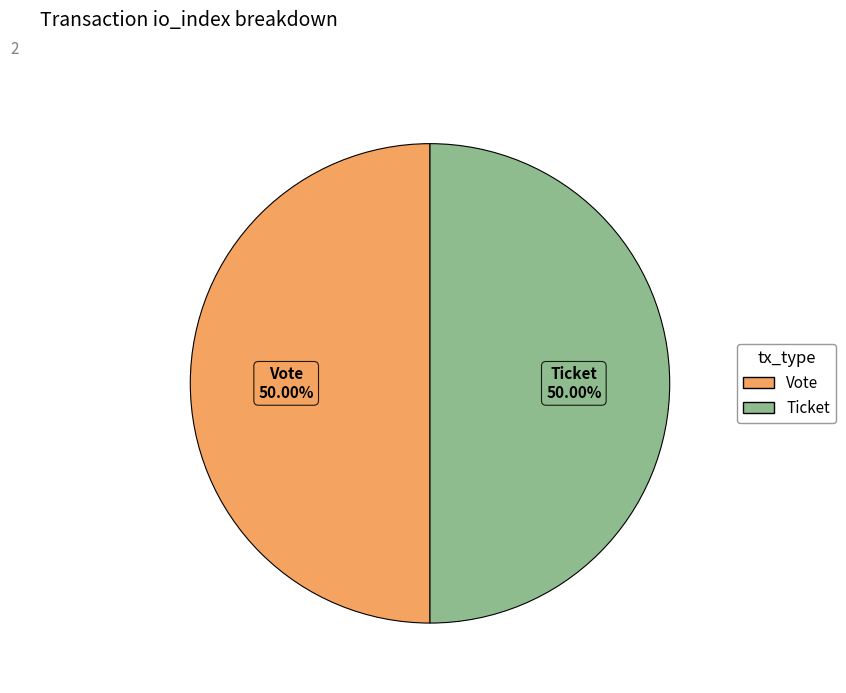

Count the number of slices in the pie.

2